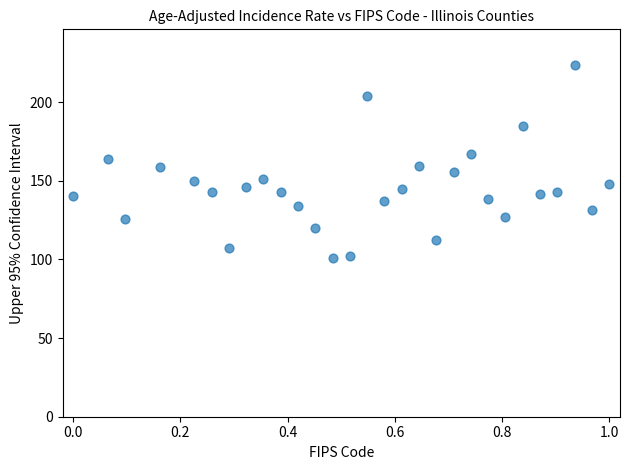

What is the range of Y values (max minus min)?

122.9